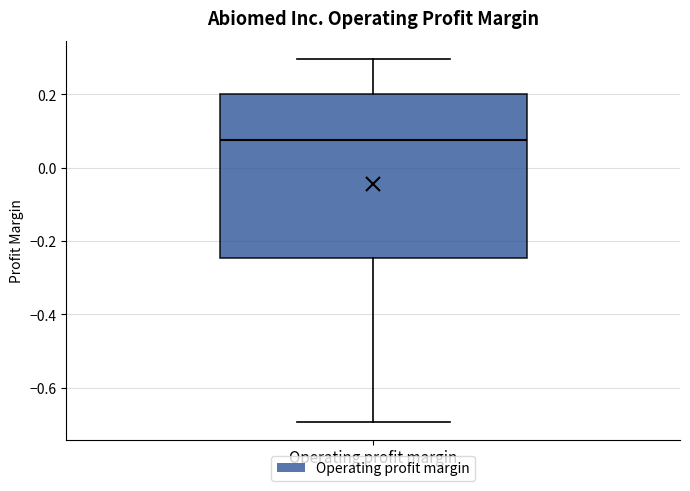

Read this box plot against the y-axis: the position of the median line, the range covered by the box, and the ends of both whiskers. The values are not printed on the chart, so give them approximately, as read against the axis.

median 0.08, box -0.24 to 0.20, whiskers -0.70 to 0.30